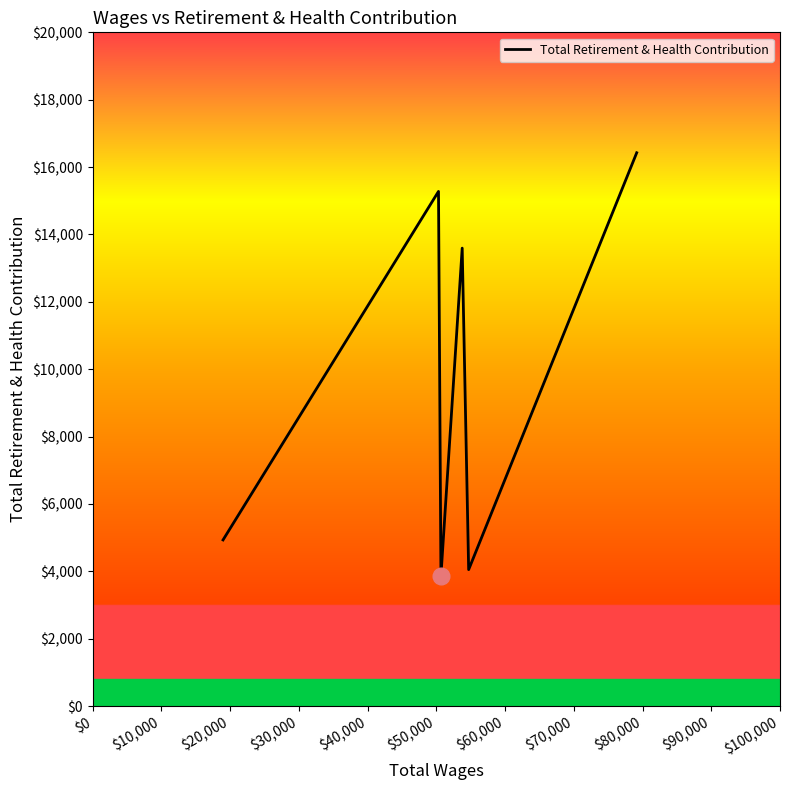

True or false: there are more than 1 points higher than both neighbors.

True